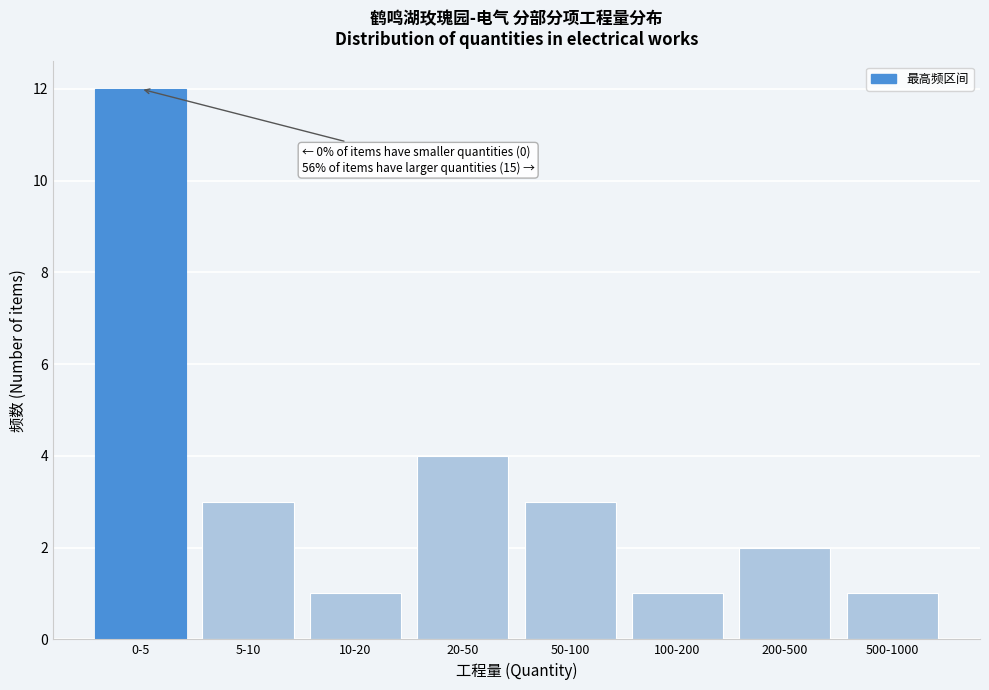

Reading left to right, what are all the values shown in this chart?

0-5=12	5-10=3	10-20=1	20-50=4	50-100=3	100-200=1	200-500=2	500-1000=1